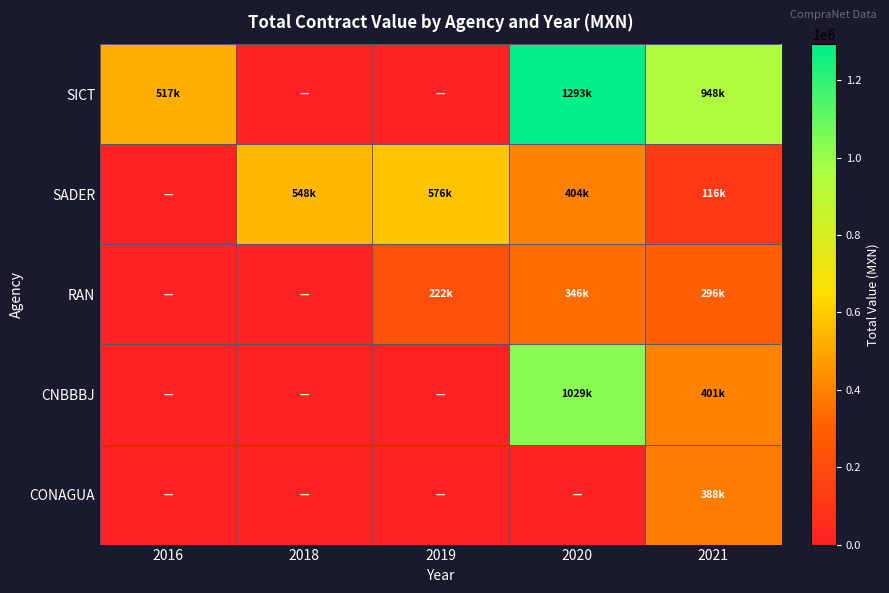

Reading right to left, transcribe all the data shown in this chart.

SICT: 2021=948275.9	2020=1293103.4	2019=0.0	2018=0.0	2016=517241.4
SADER: 2021=116120.8	2020=403682.0	2019=576000.0	2018=547836.0	2016=0.0
RAN: 2021=296400.0	2020=345800.0	2019=222300.0	2018=0.0	2016=0.0
CNBBBJ: 2021=400950.0	2020=1029283.7	2019=0.0	2018=0.0	2016=0.0
CONAGUA: 2021=387930.0	2020=0.0	2019=0.0	2018=0.0	2016=0.0